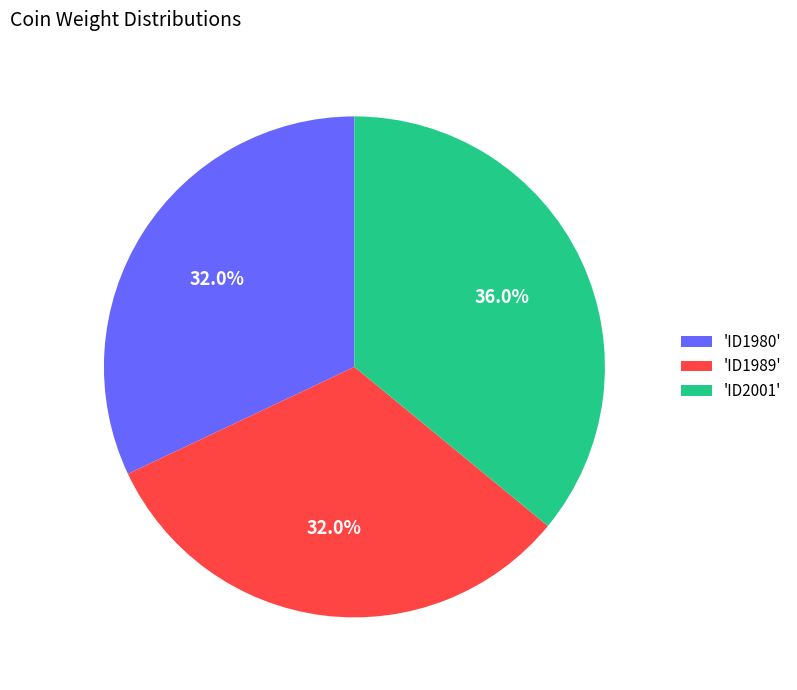

What is the largest slice in the pie chart?

'ID2001'